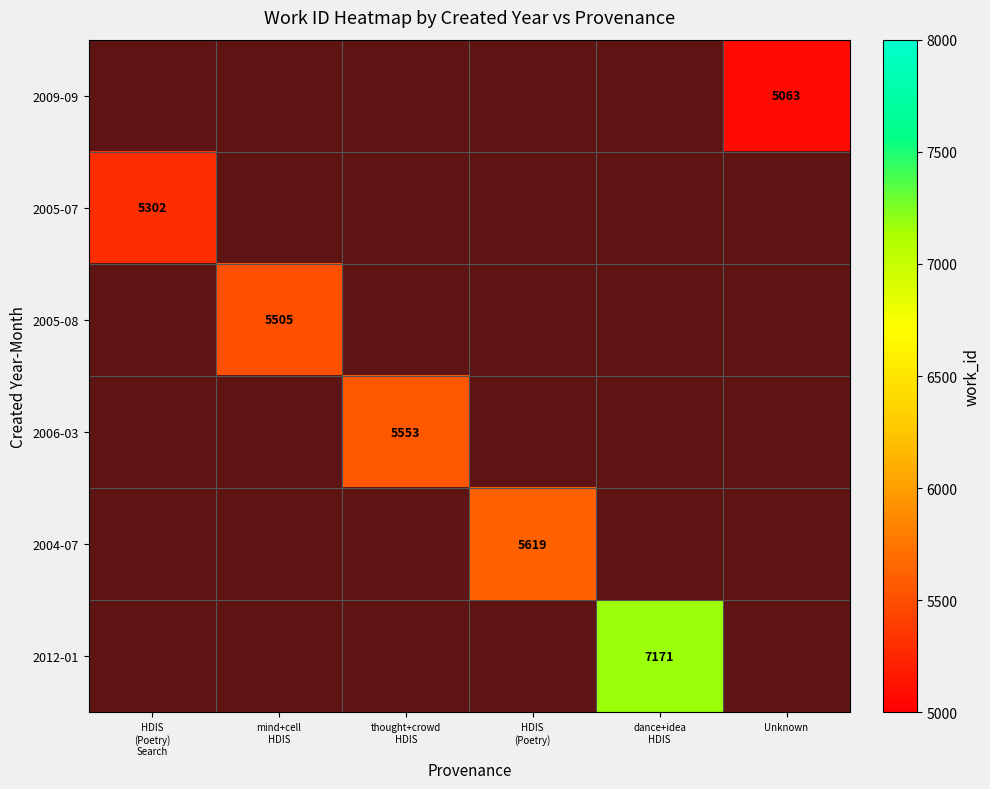

Where is 2005-07 nearest to the value 5302?

HDIS (Poetry) Search